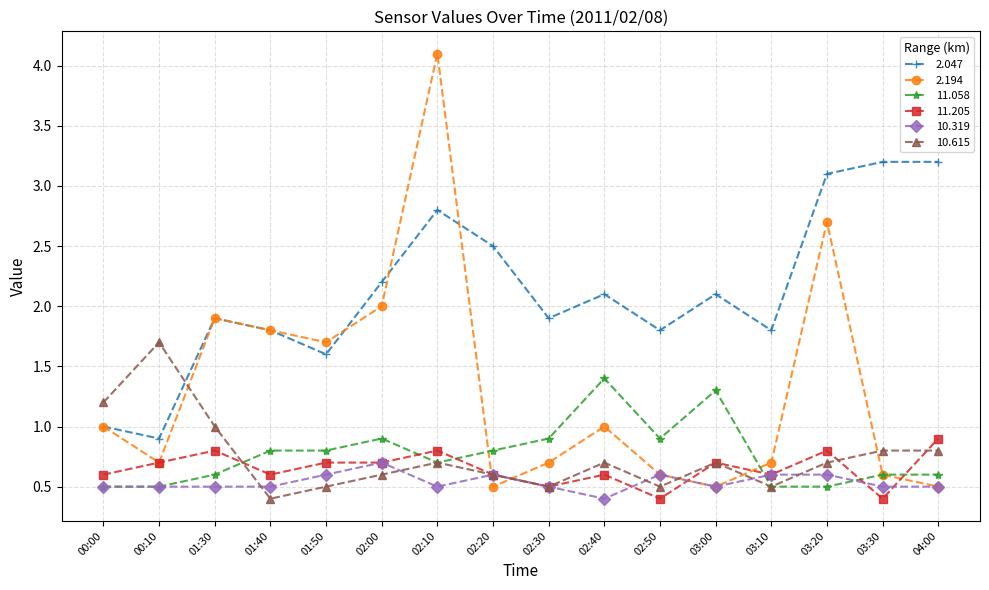

What is the difference between the maximum and minimum values in the 2.047 series?

2.3